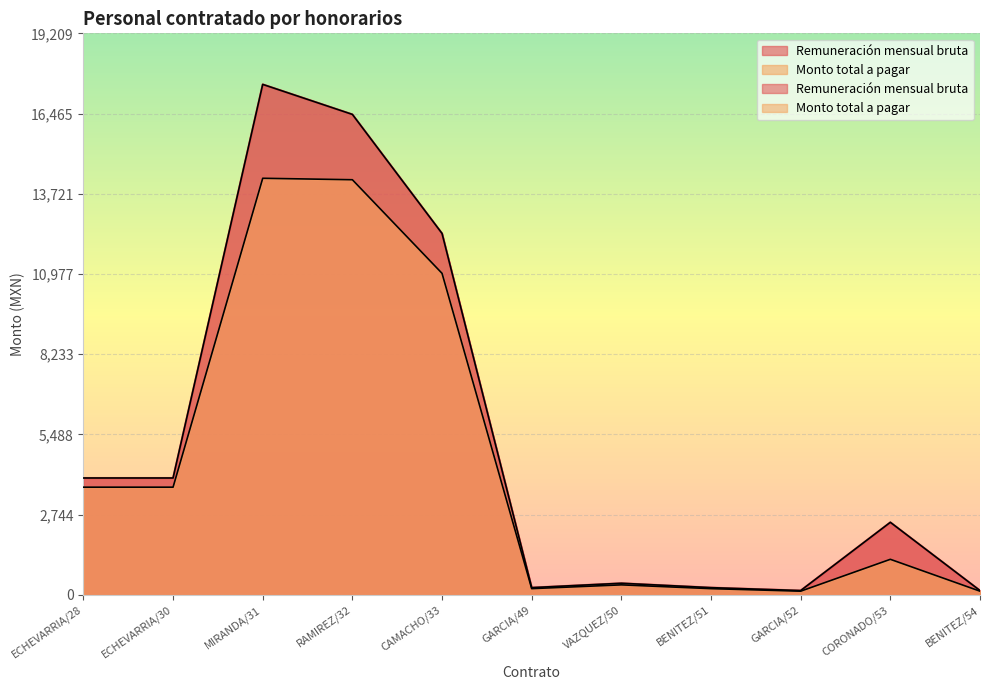

What is the difference between the highest and lowest values at ECHEVARRIA/30?

314.0